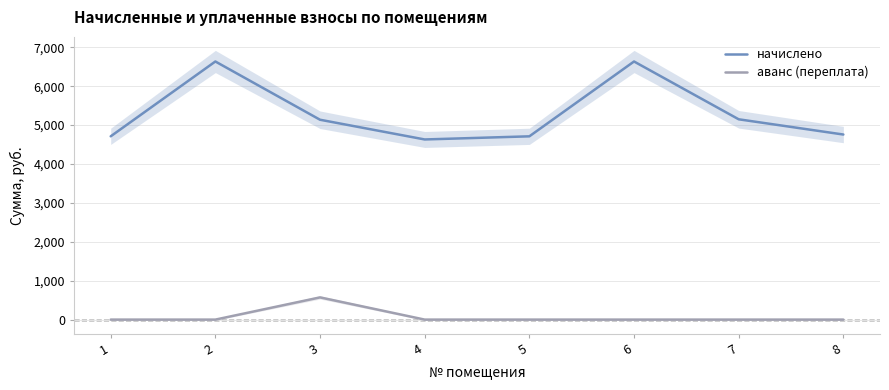

What is the total value across all series at 5?

4711.7